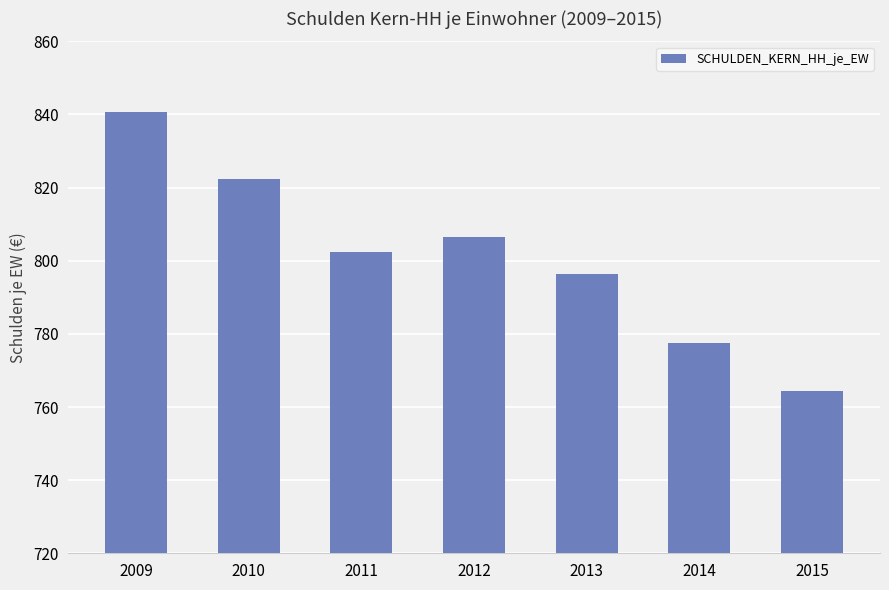

What is the difference between the second highest and minimum values?

57.8